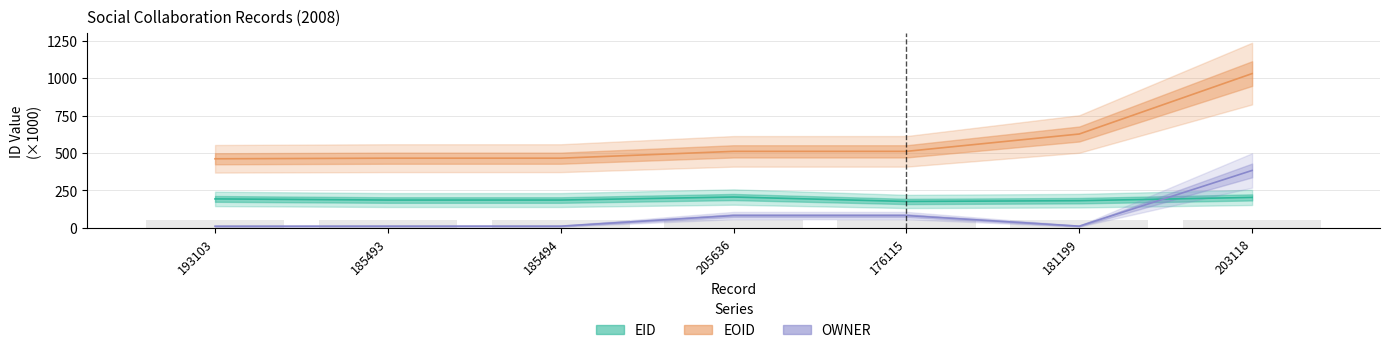

Which series has the largest total across all categories?

EOID